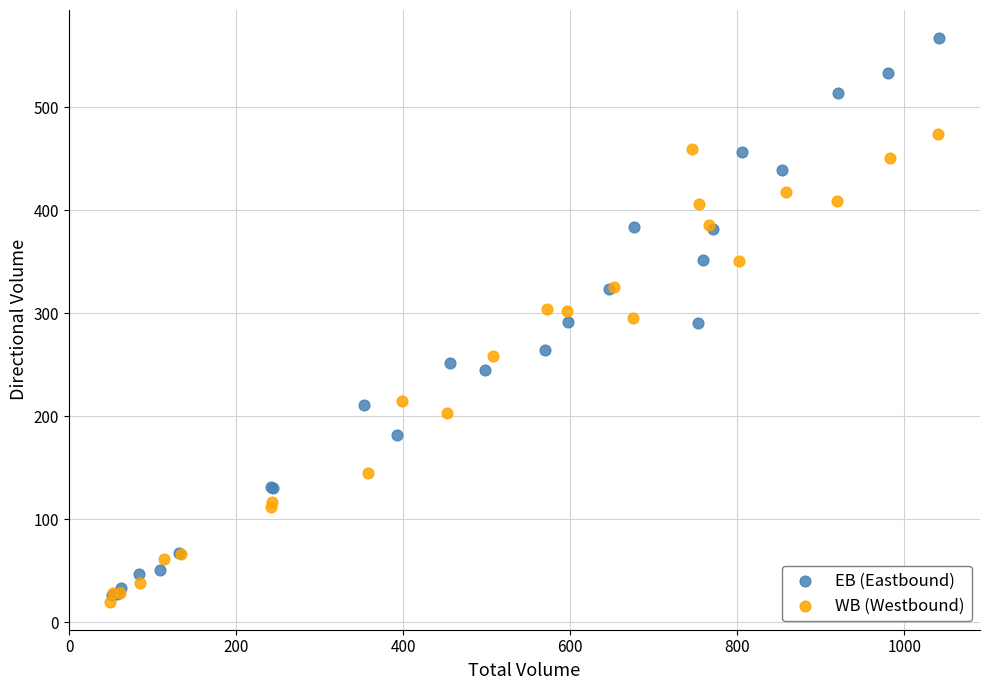

Which series contains the highest Y value?

EB (Eastbound)